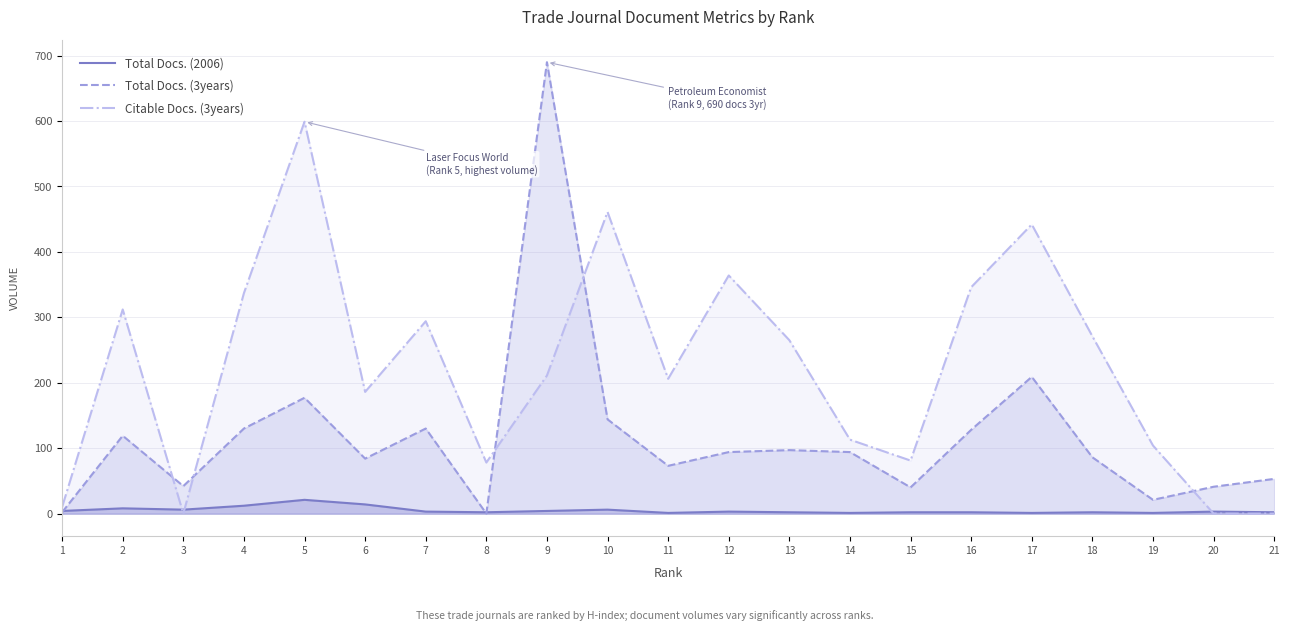

At which category is the sum across all series the highest?

9